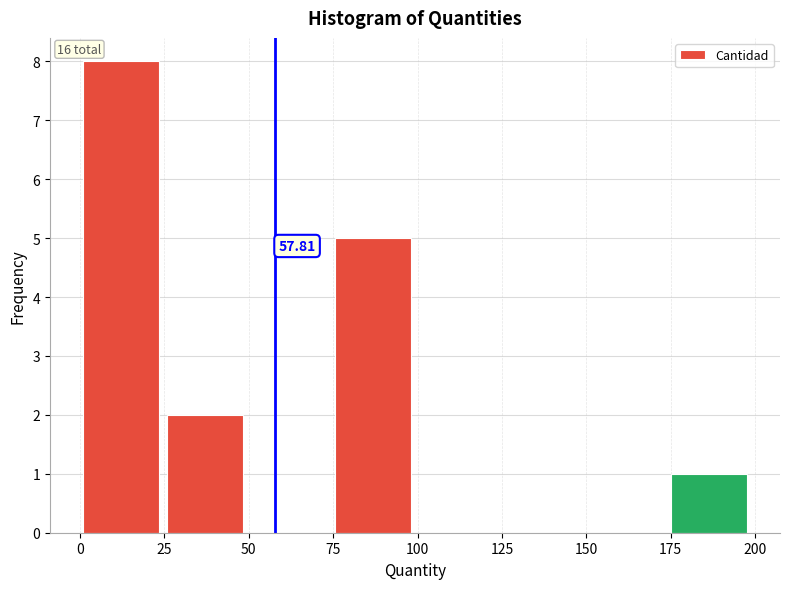

Over which range of the x-axis is the bar tallest?

0 to 25